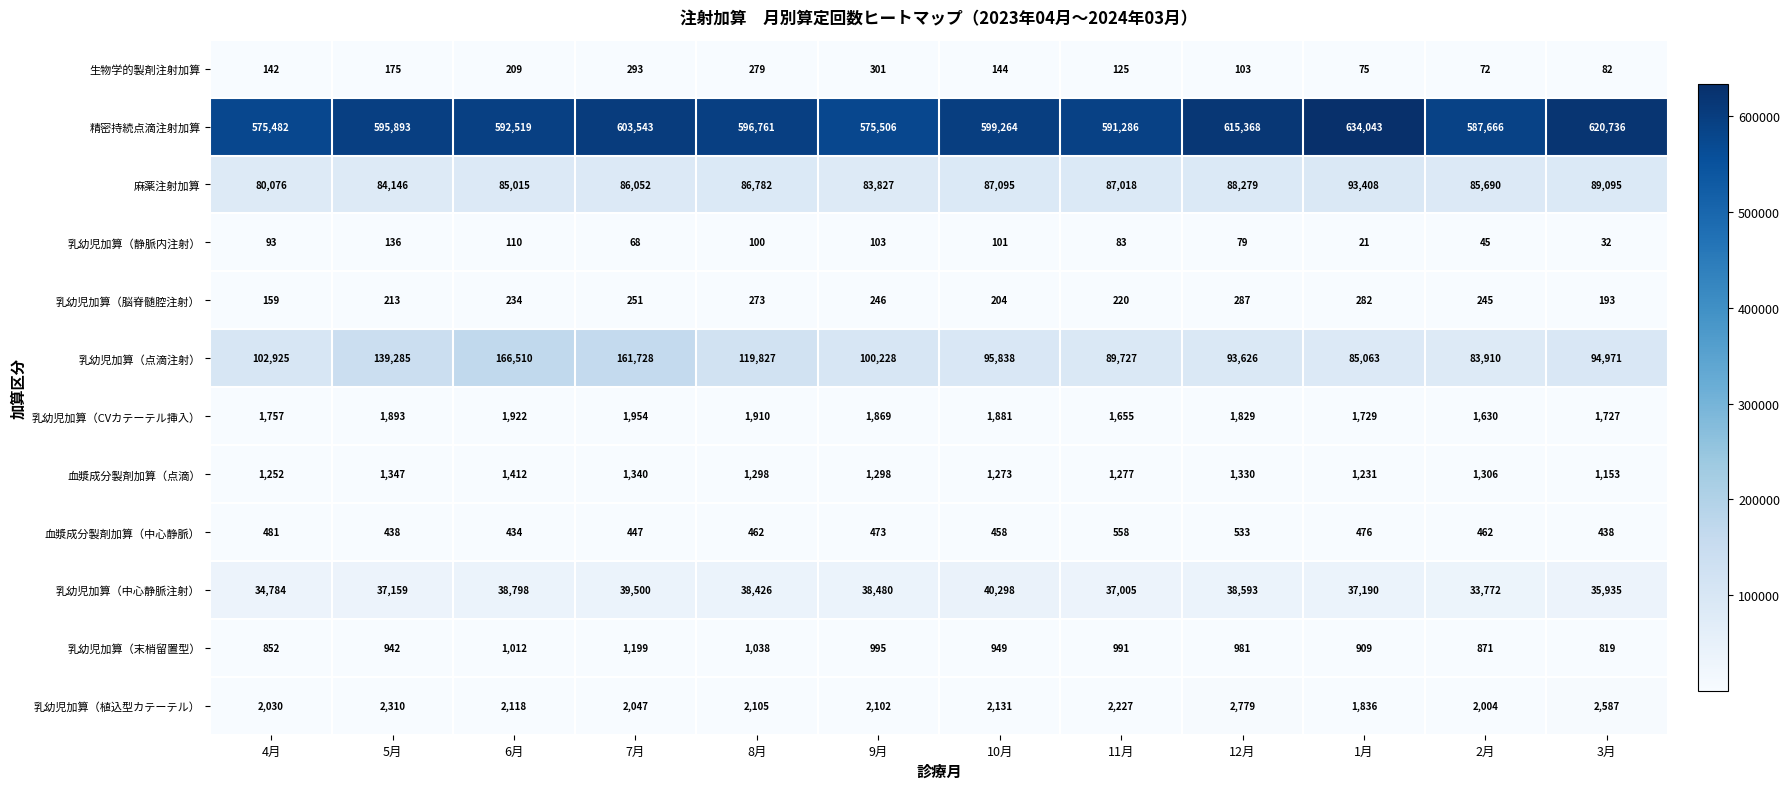

What is the total value across all series at 9月?

805428